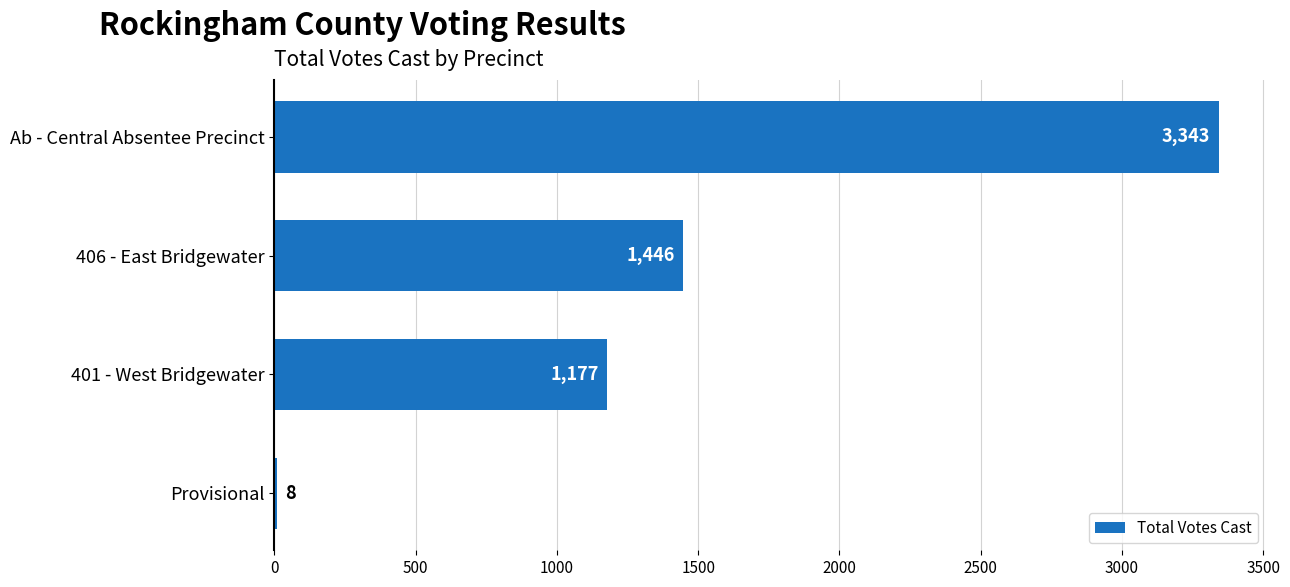

The value at 406 - East Bridgewater is 1446. True or false?

True